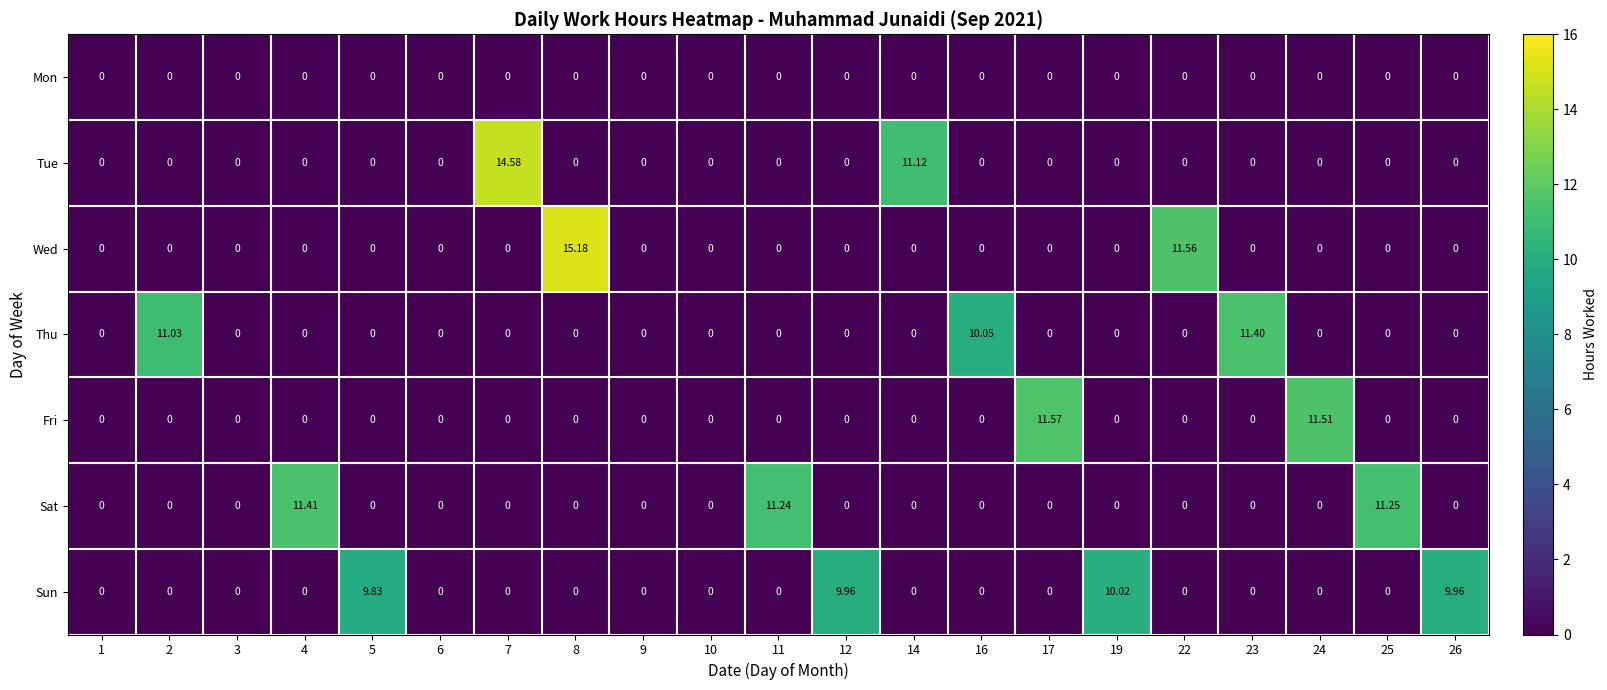

Which series changed the most between 3 and 5?

Sun